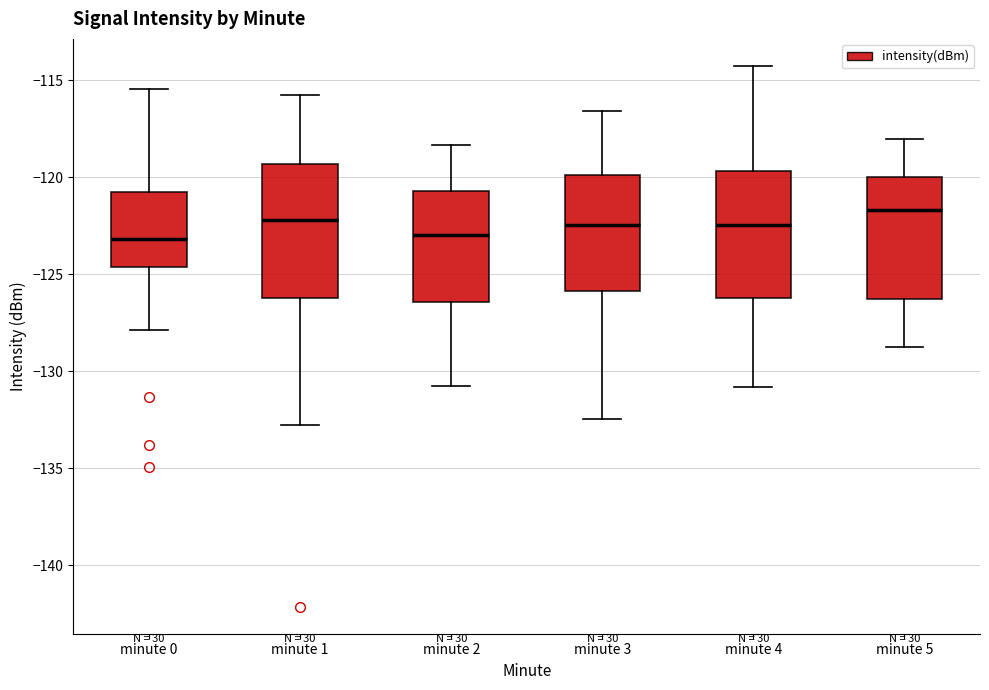

Where is the lower edge of the box for minute 2 on the y-axis? The values are not printed on the chart, so give them approximately, as read against the axis.

-126.5